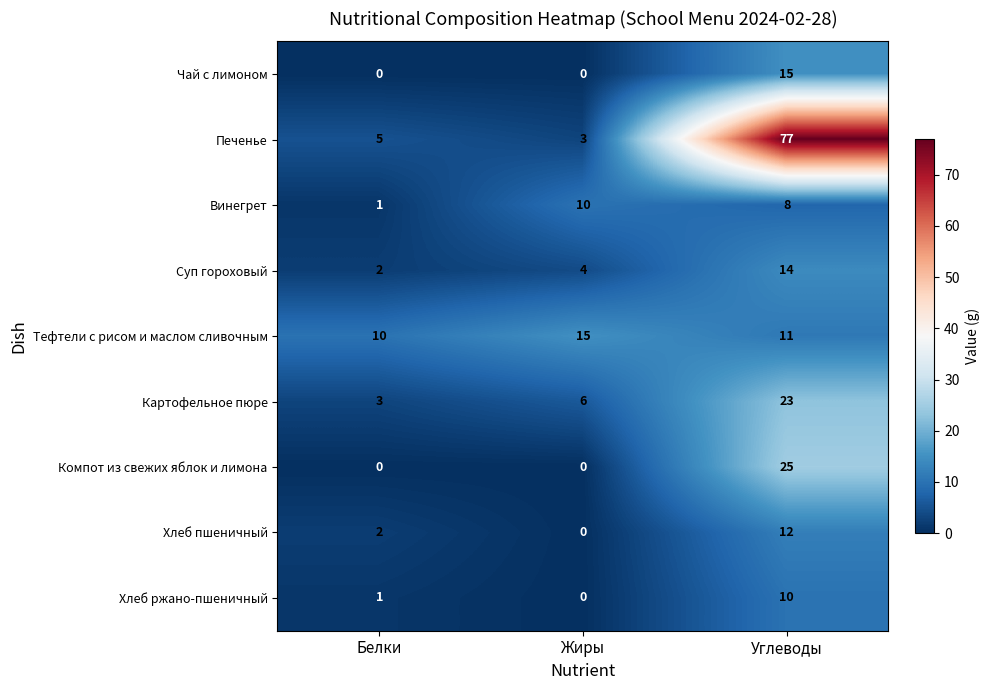

What is the difference between the highest and lowest values at Белки?

10